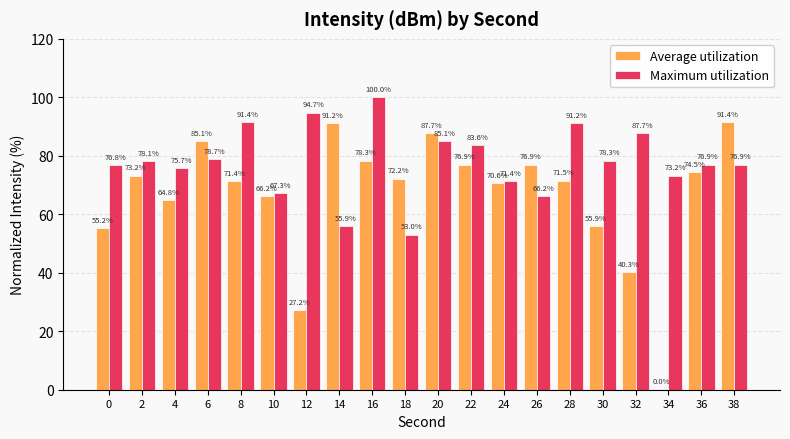

What is the maximum value shown in the chart?

100.0